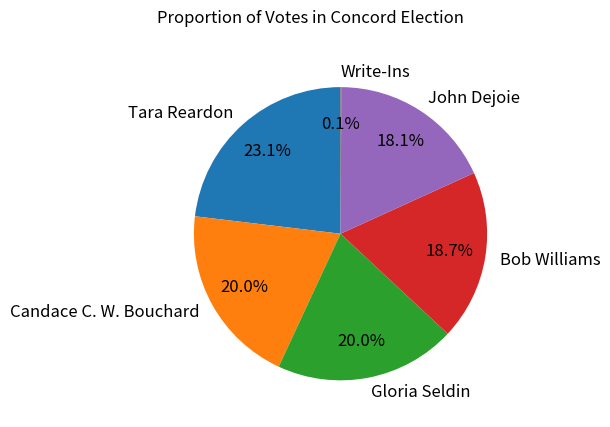

What is the ratio of the value at Gloria Seldin to the value at John Dejoie?

1.1